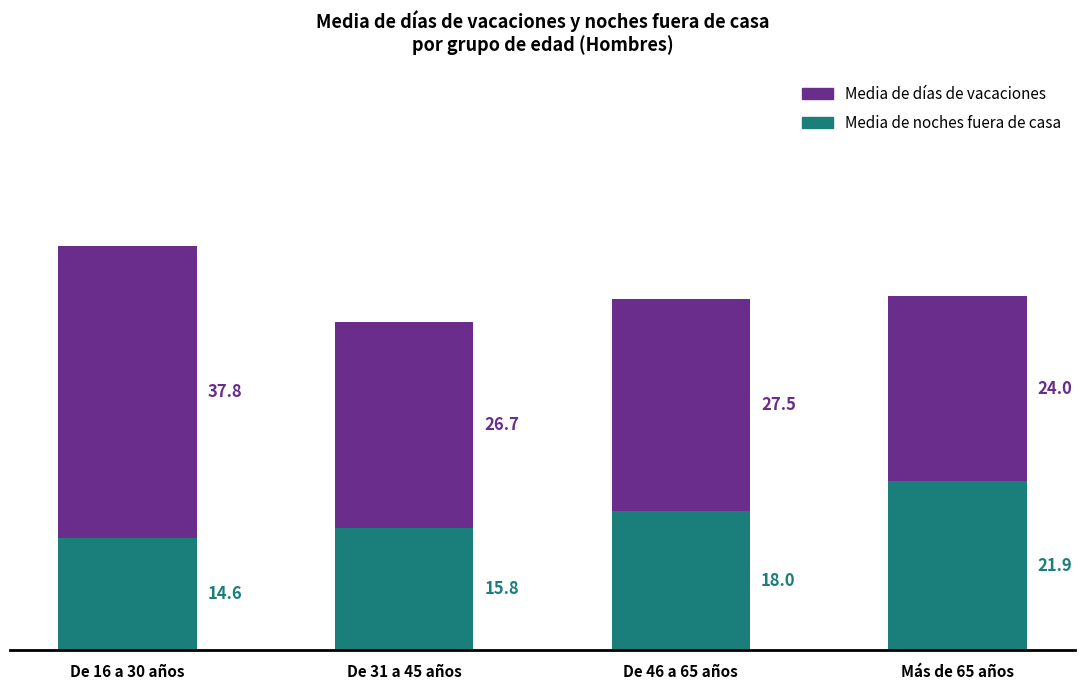

Reading left to right, what are the values for Media de noches fuera de casa?

14.6	15.8	18.0	21.9